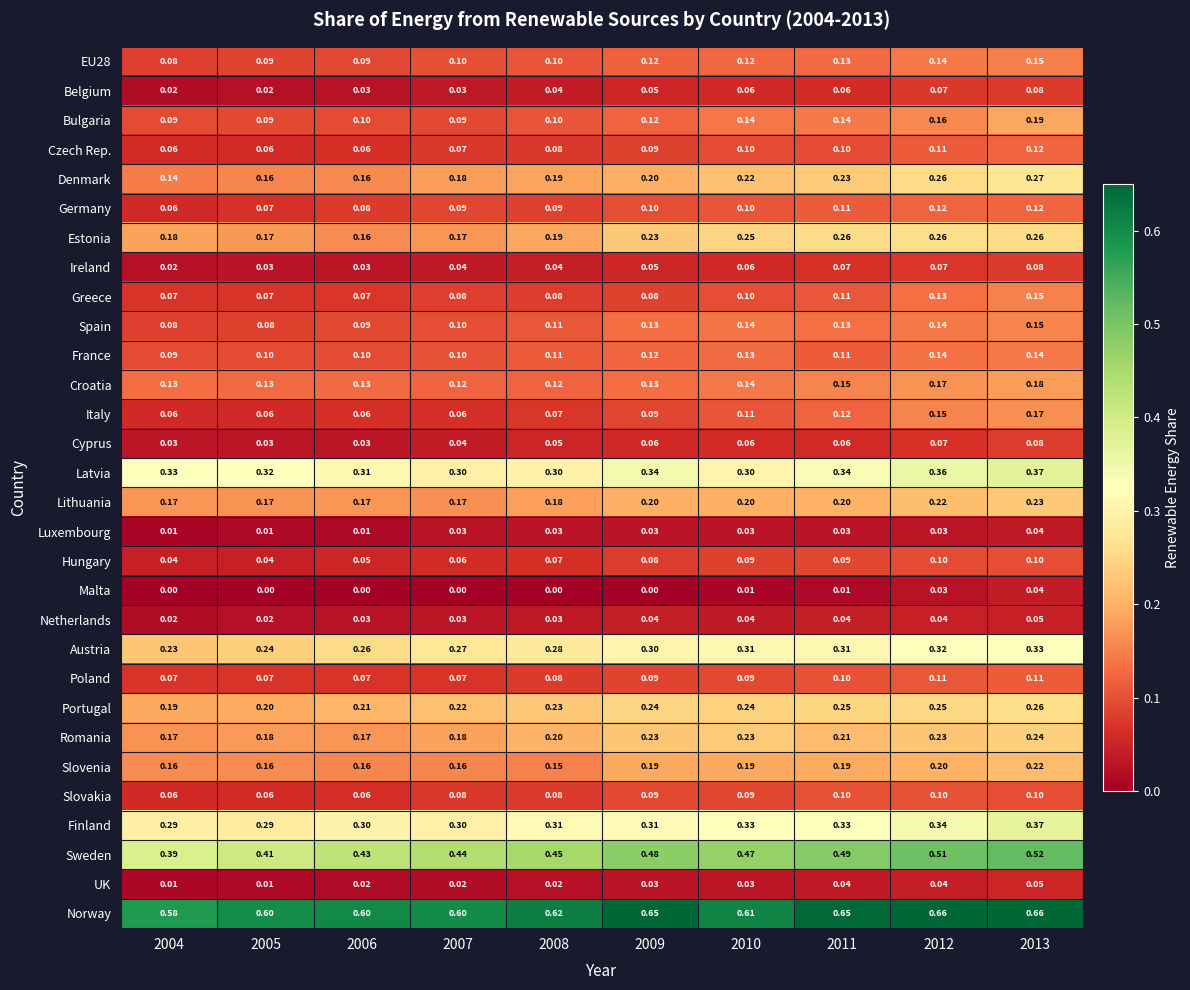

Which series has the largest total across all categories?

Norway